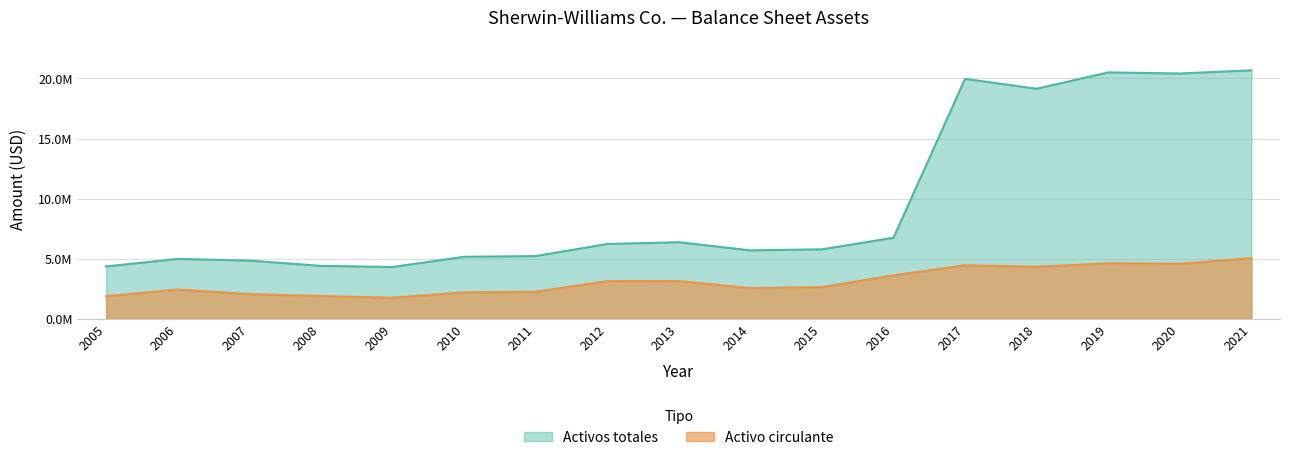

What is the highest value of the Activos totales series?

20666700